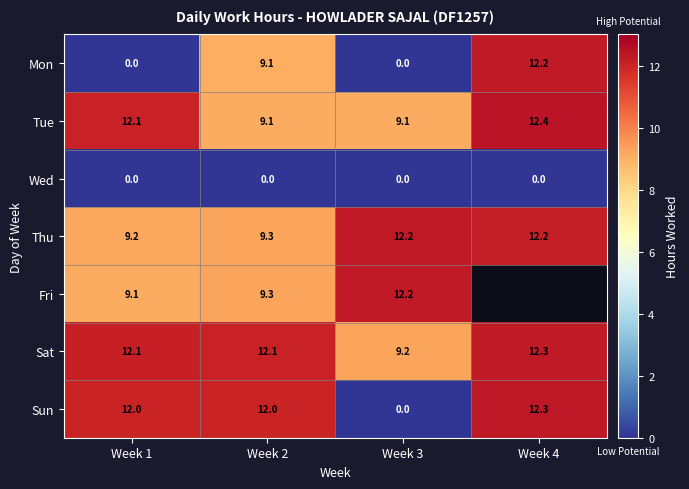

Between Week 3 and Week 1, which is larger?

Week 3